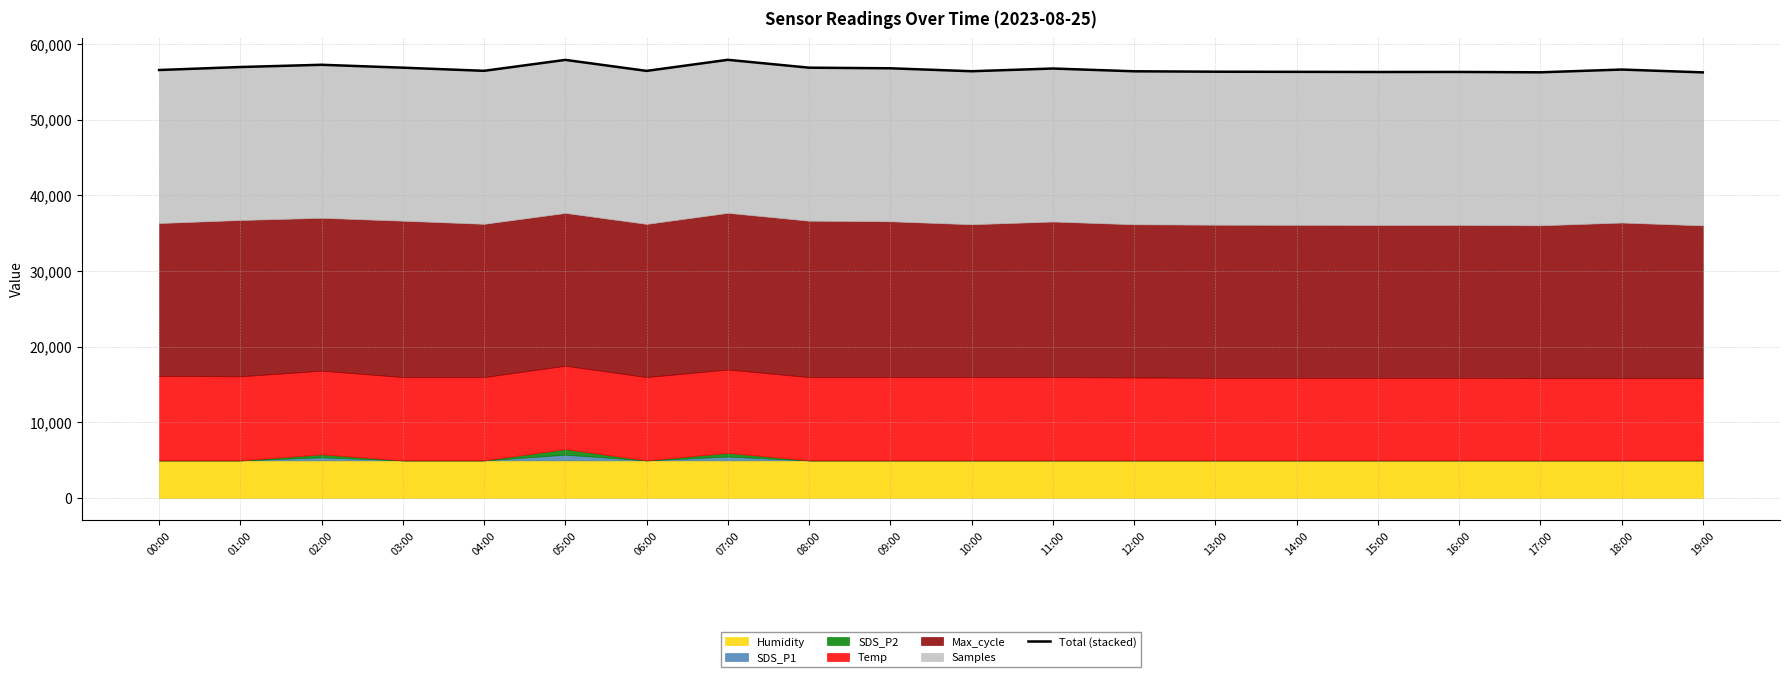

List the labels in order of value, largest first.

07:00, 05:00, 02:00, 01:00, 03:00, 08:00, 09:00, 11:00, 18:00, 00:00, 04:00, 06:00, 10:00, 12:00, 13:00, 14:00, 16:00, 15:00, 17:00, 19:00